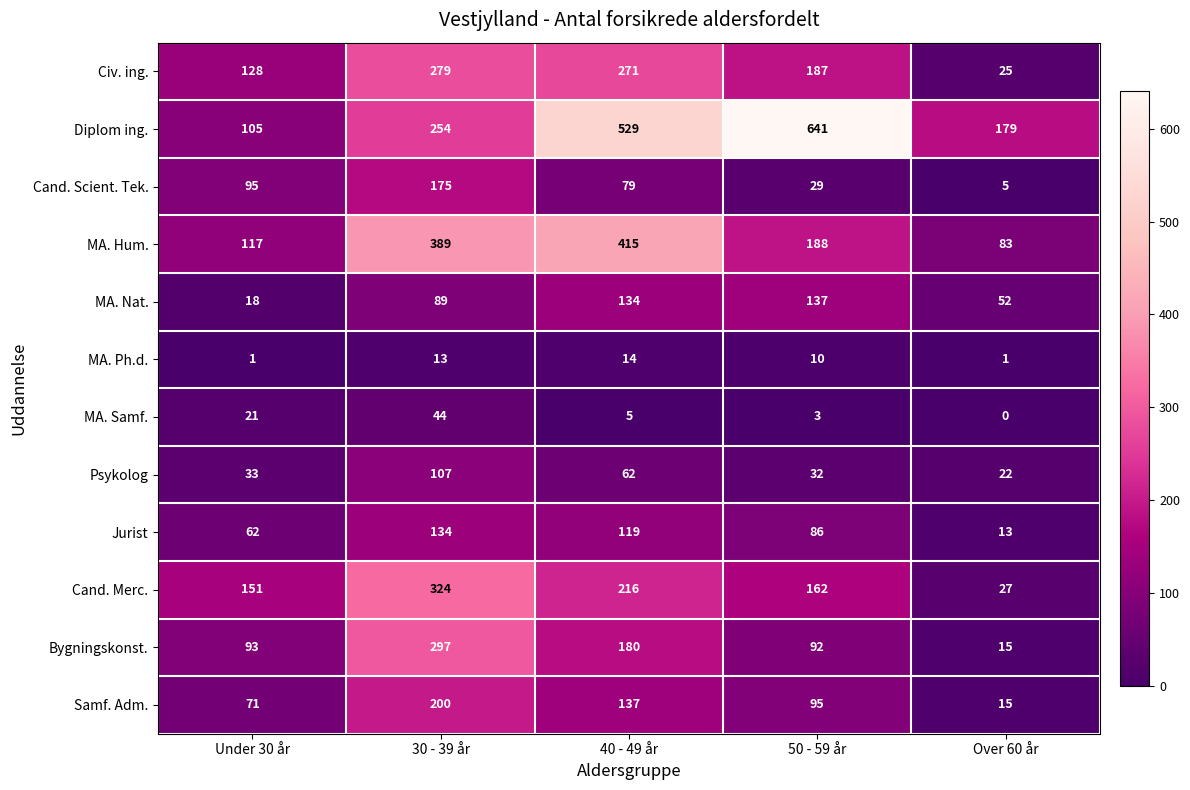

What is the total value across all series at Over 60 år?

437